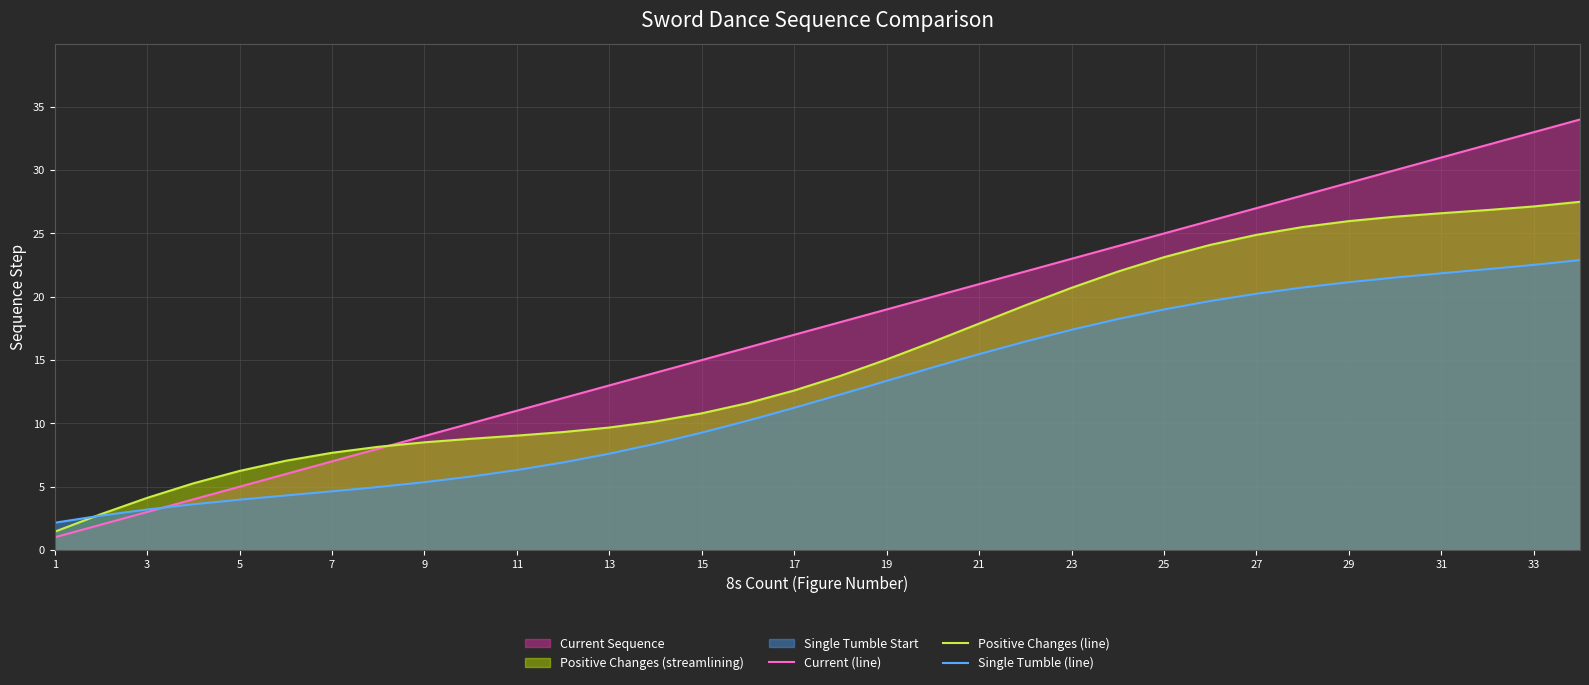

Is it true that Single Tumble (line) equals 4.6 at 7?

True